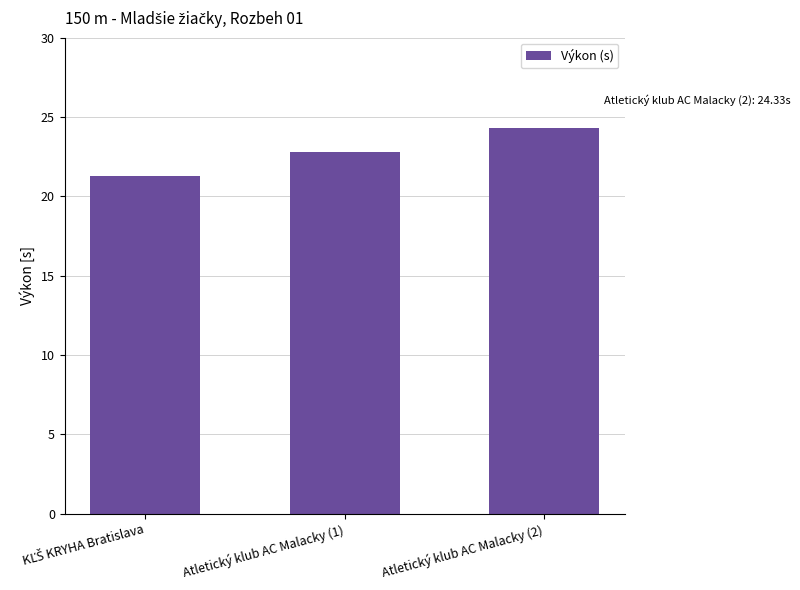

Does the chart contain stacked bars?

No